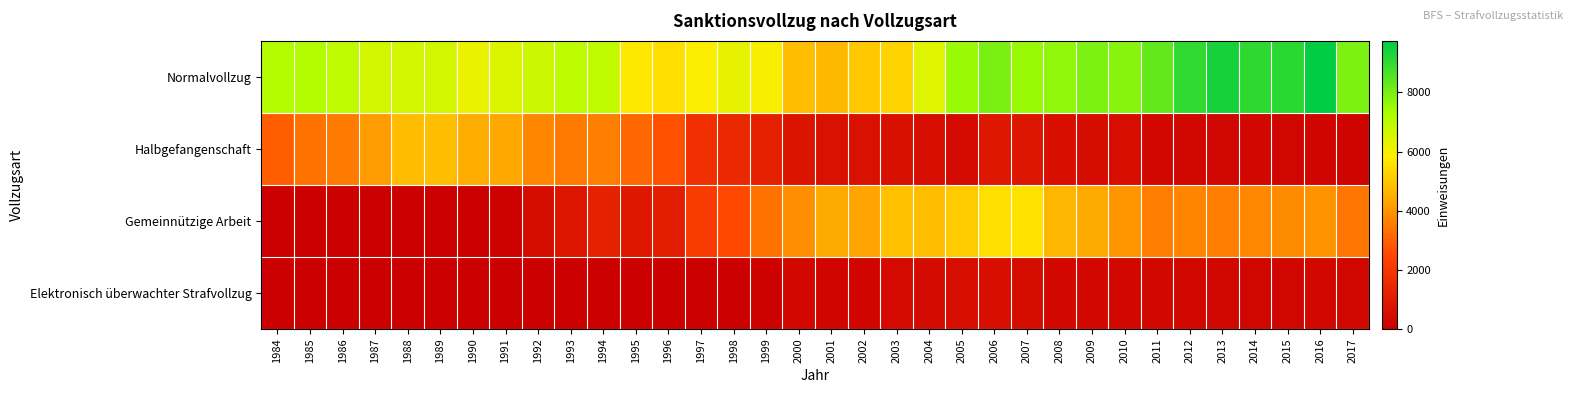

What is the spread (max minus min) of values at 1993?

6979